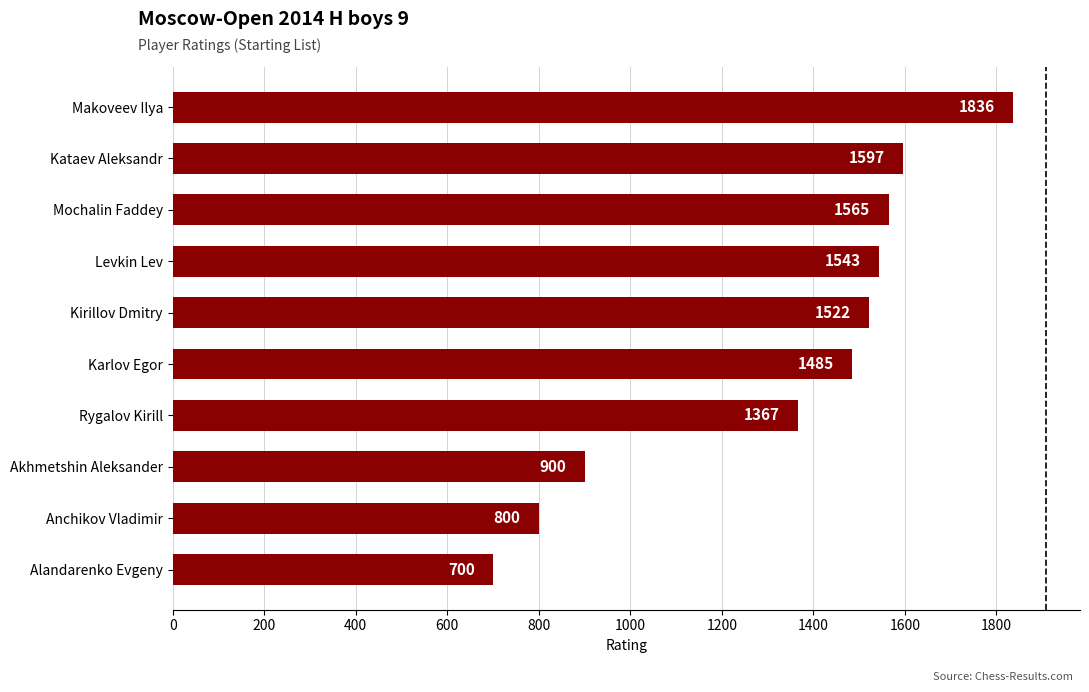

Rank the categories by value from highest to lowest.

Makoveev Ilya, Kataev Aleksandr, Mochalin Faddey, Levkin Lev, Kirillov Dmitry, Karlov Egor, Rygalov Kirill, Akhmetshin Aleksander, Anchikov Vladimir, Alandarenko Evgeny